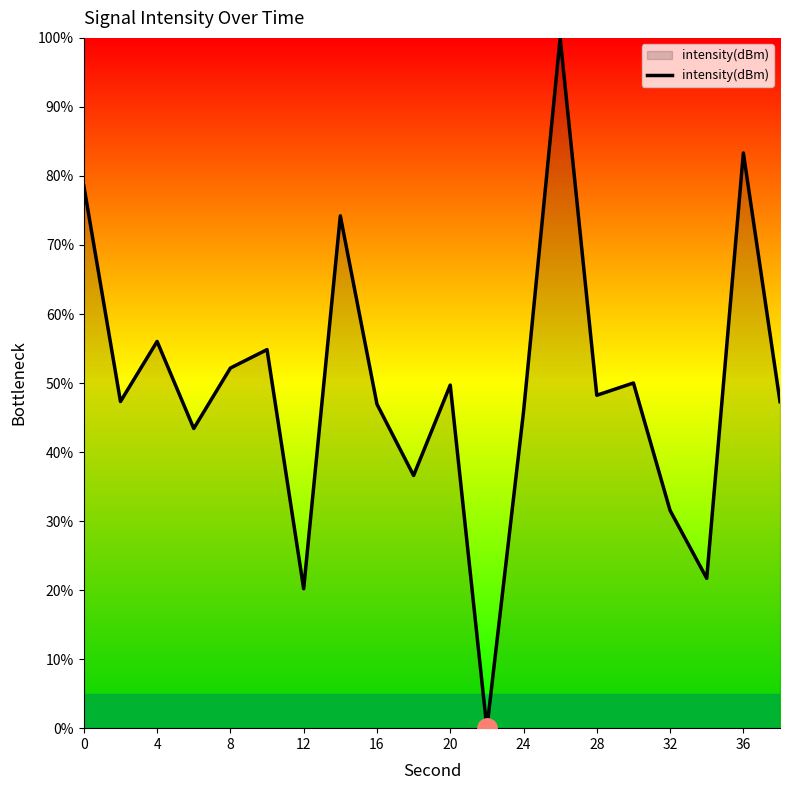

What is the difference between the maximum and minimum values?

100.0